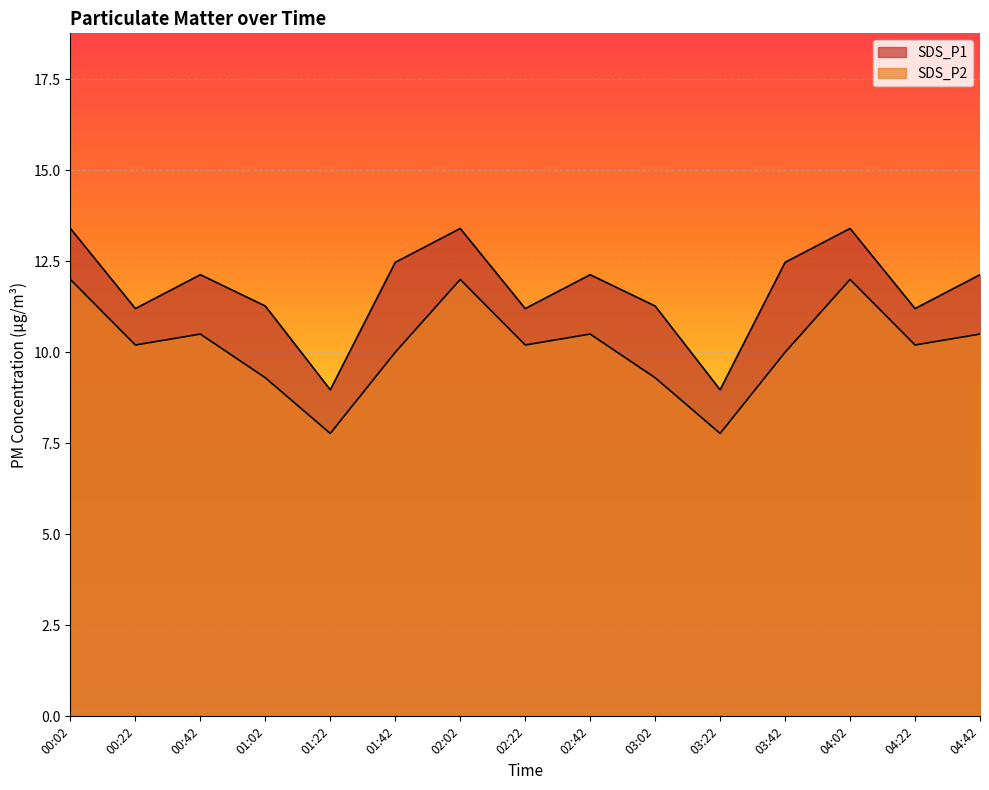

What is the value of the SDS_P1 point at the 10th from the left?

11.3